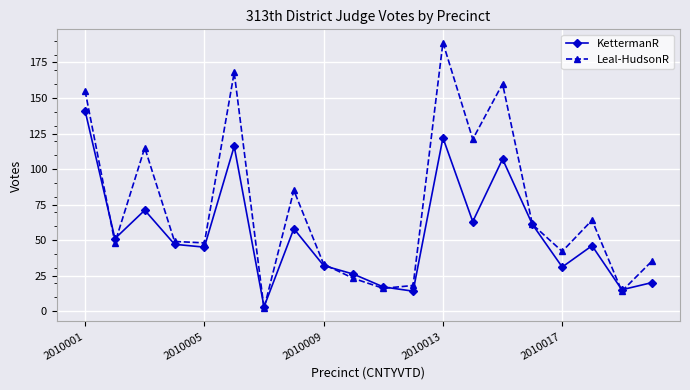

List the series in order of their peak value, lowest first.

KettermanR, Leal-HudsonR